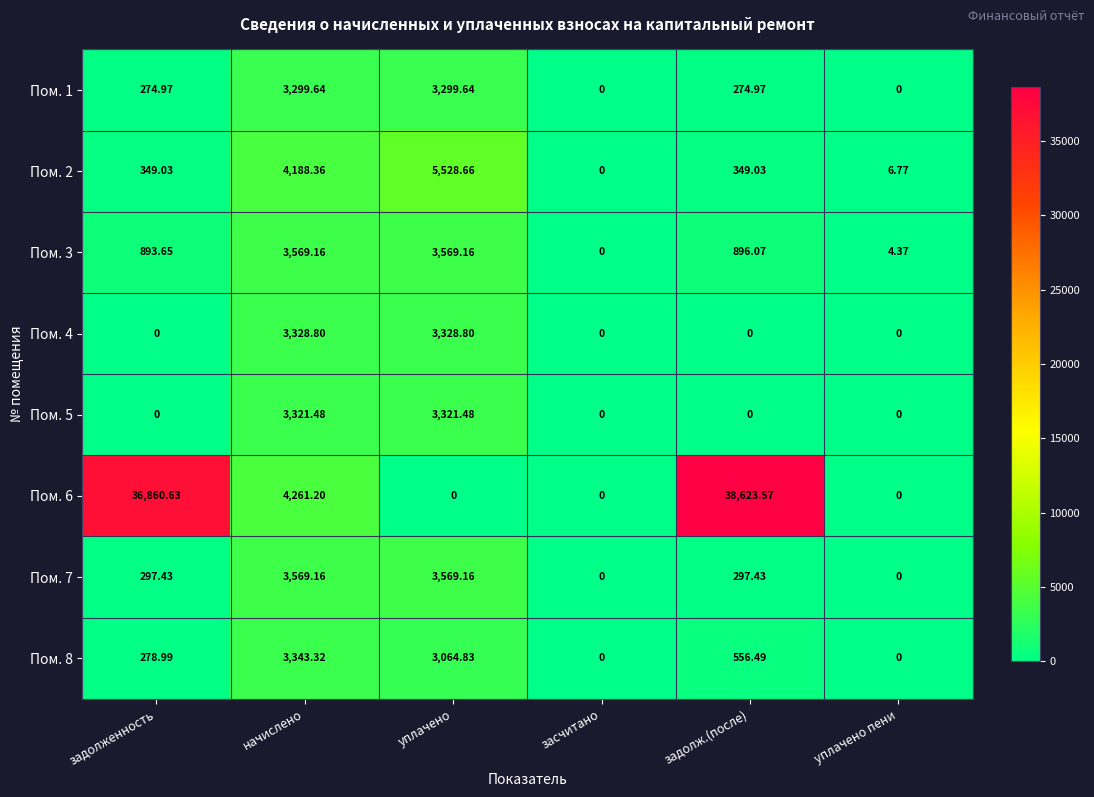

What is the greatest value displayed?

38623.6